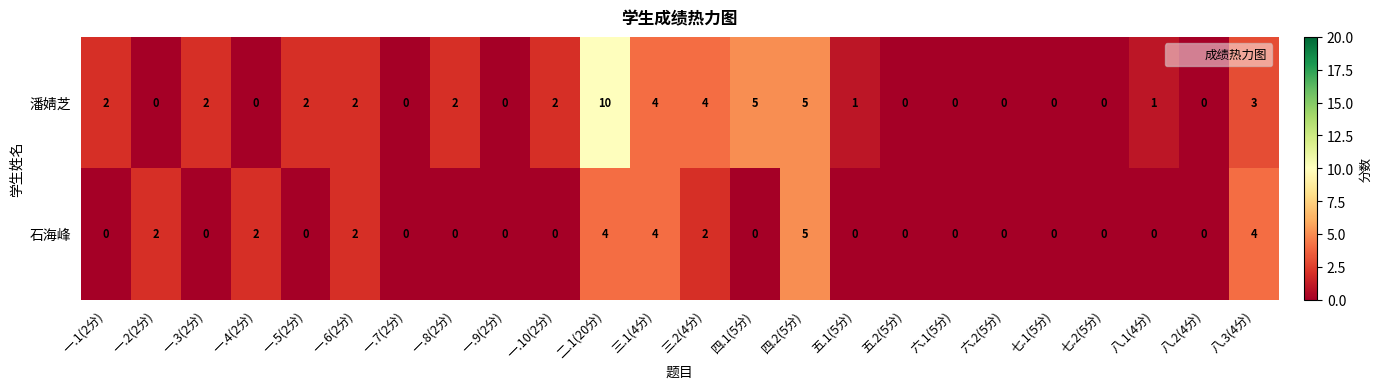

How many positive values does the 潘婧芝 series have?

14